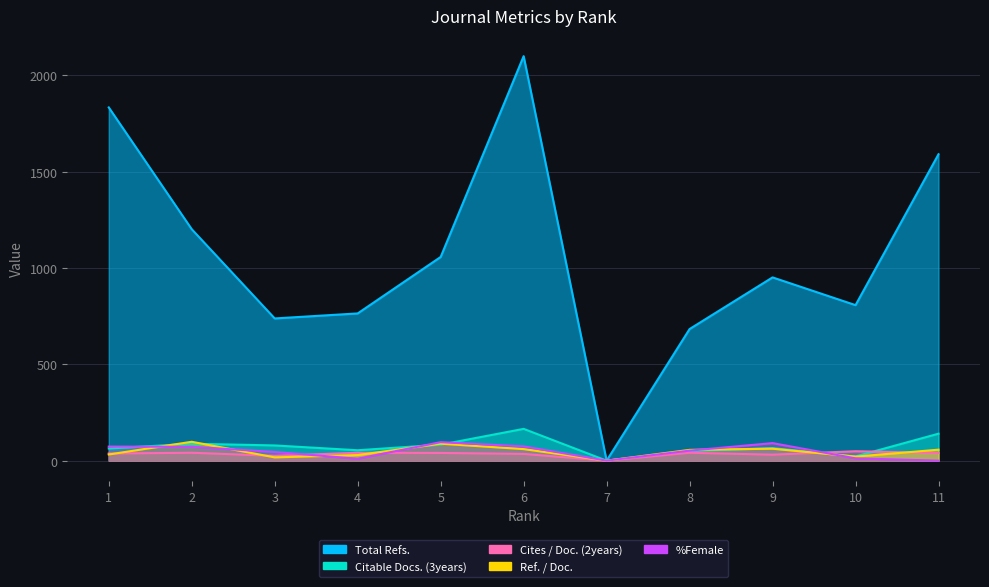

At which category does Ref. / Doc. reach its first local valley?

3